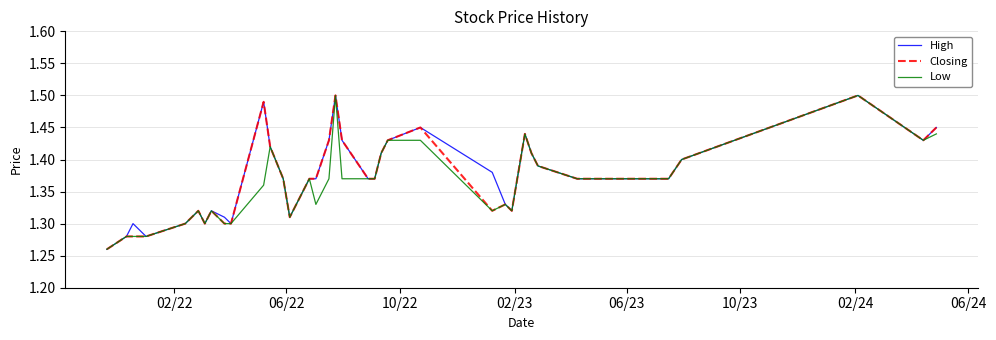

How many lines are shown in the chart?

3